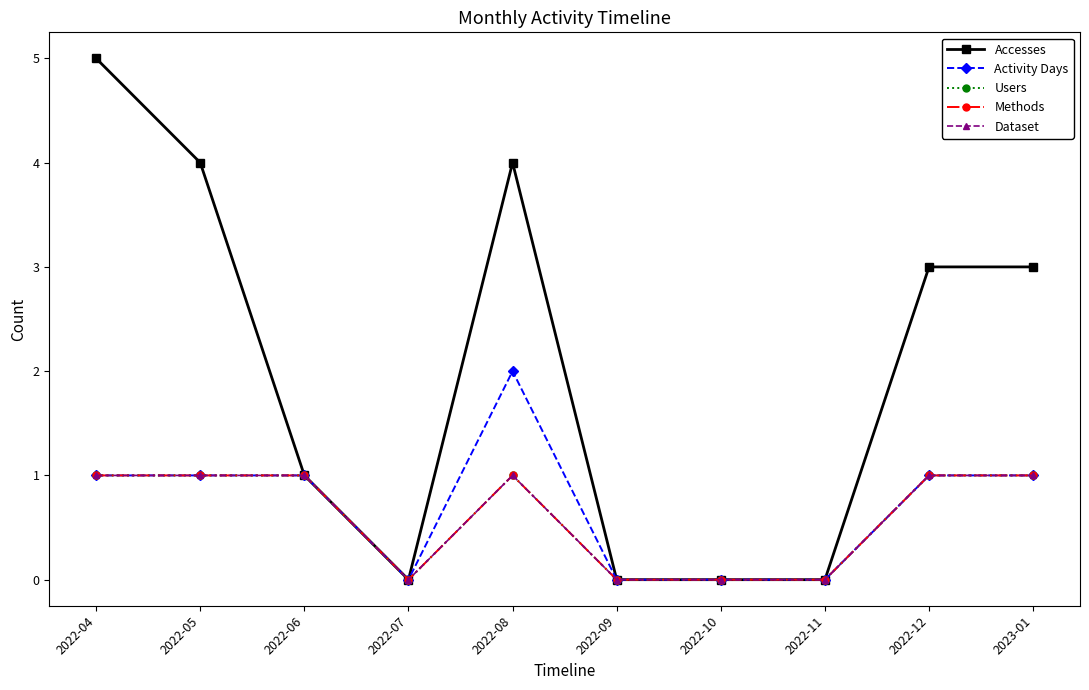

Is this an area chart (filled region under the line)?

No